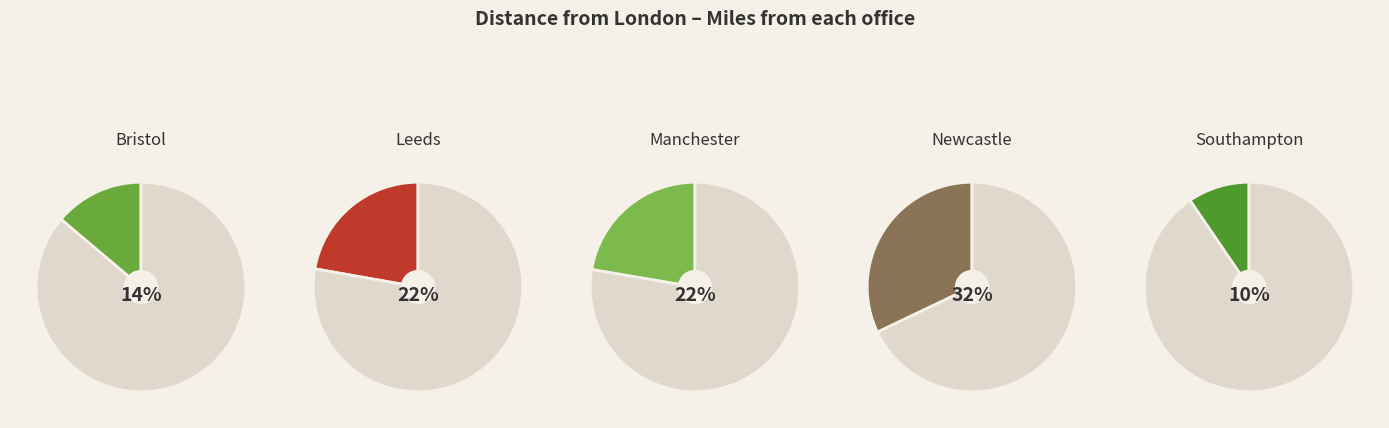

To the nearest percent, what is the average slice percentage?

20%